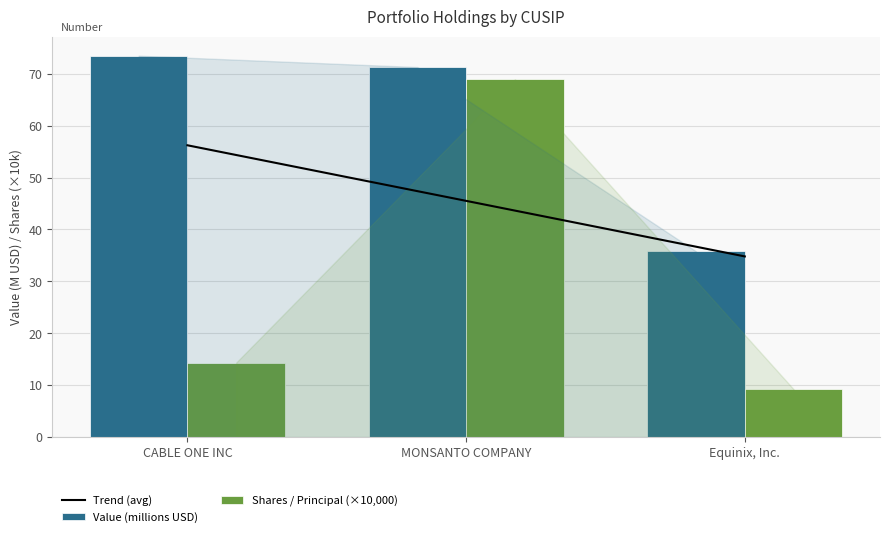

At which label does Trend (avg) first exceed 45?

CABLE ONE INC